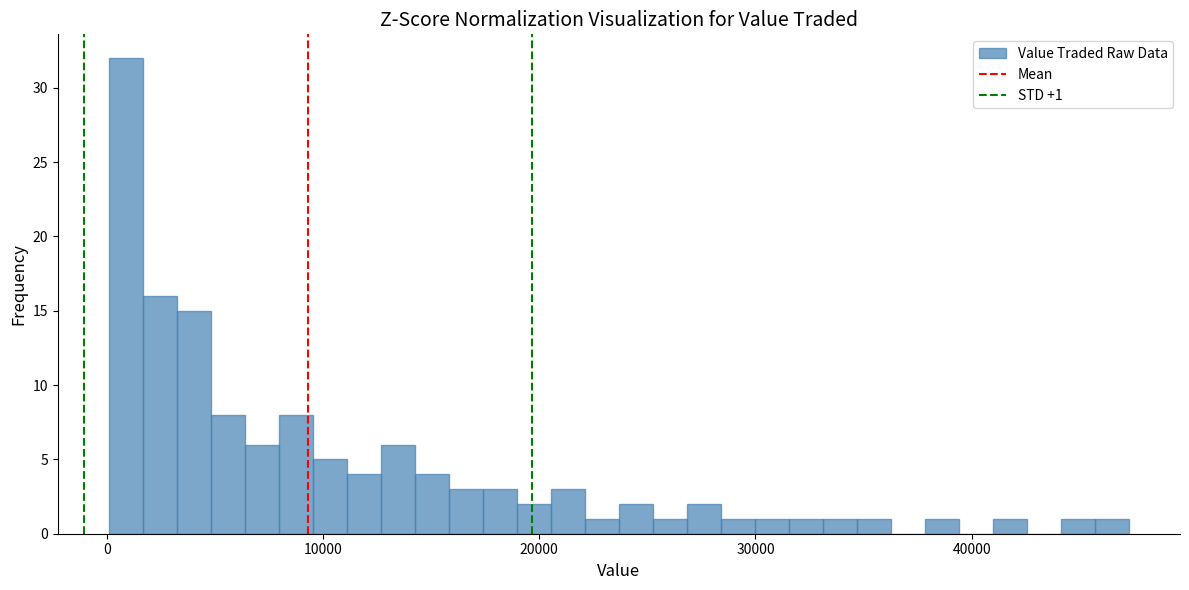

Around what value on the x-axis is the tallest bar? Give the approximate position of its centre, as read against the axis.

1000